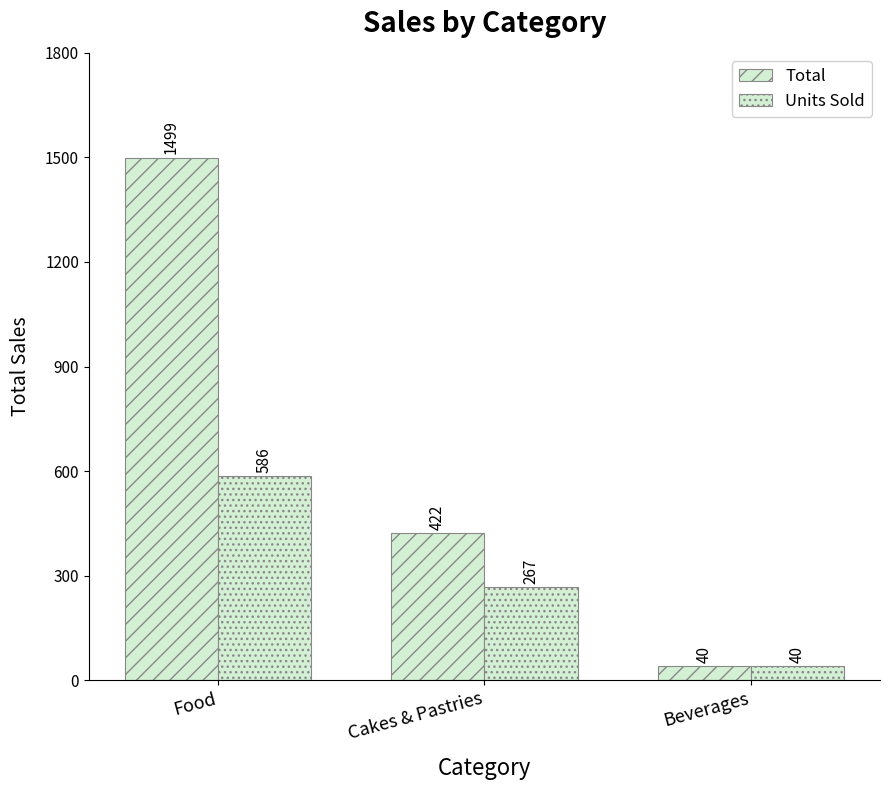

At which label does Total first exceed 421?

Food